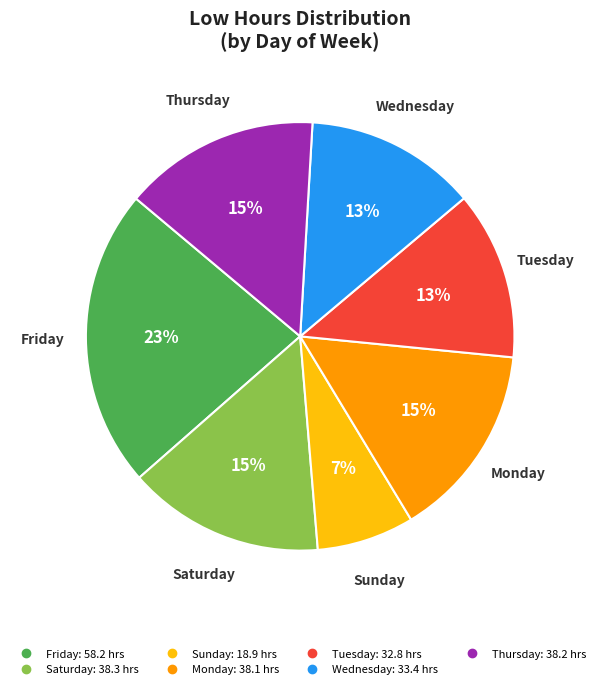

To the nearest percent, what is the average slice percentage?

14%